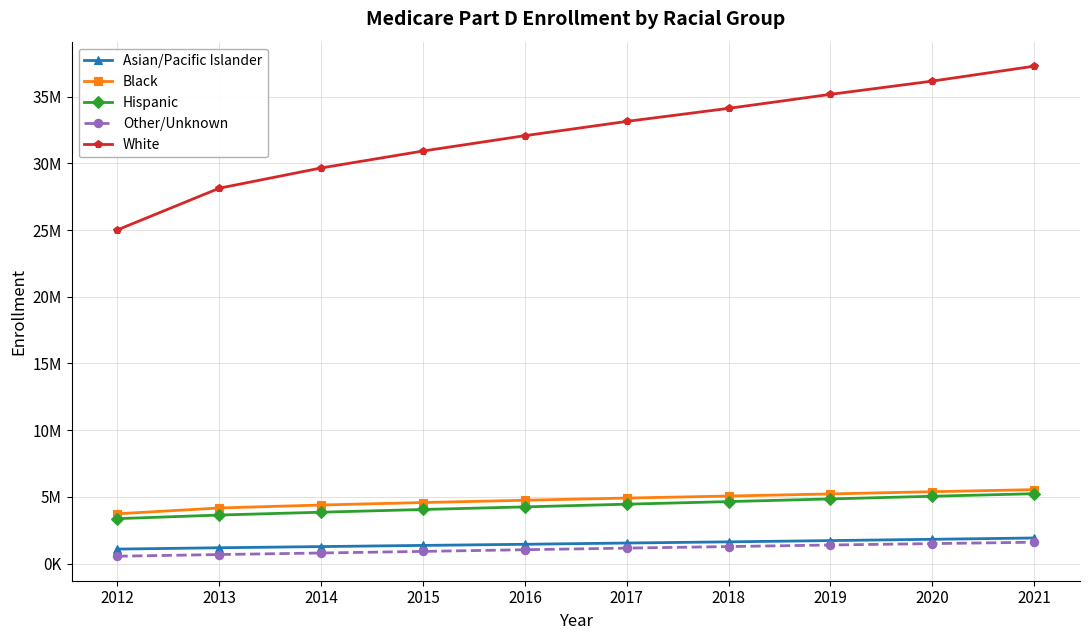

What are all the series names shown in the legend?

Asian/Pacific Islander, Black, Hispanic, Other/Unknown, White